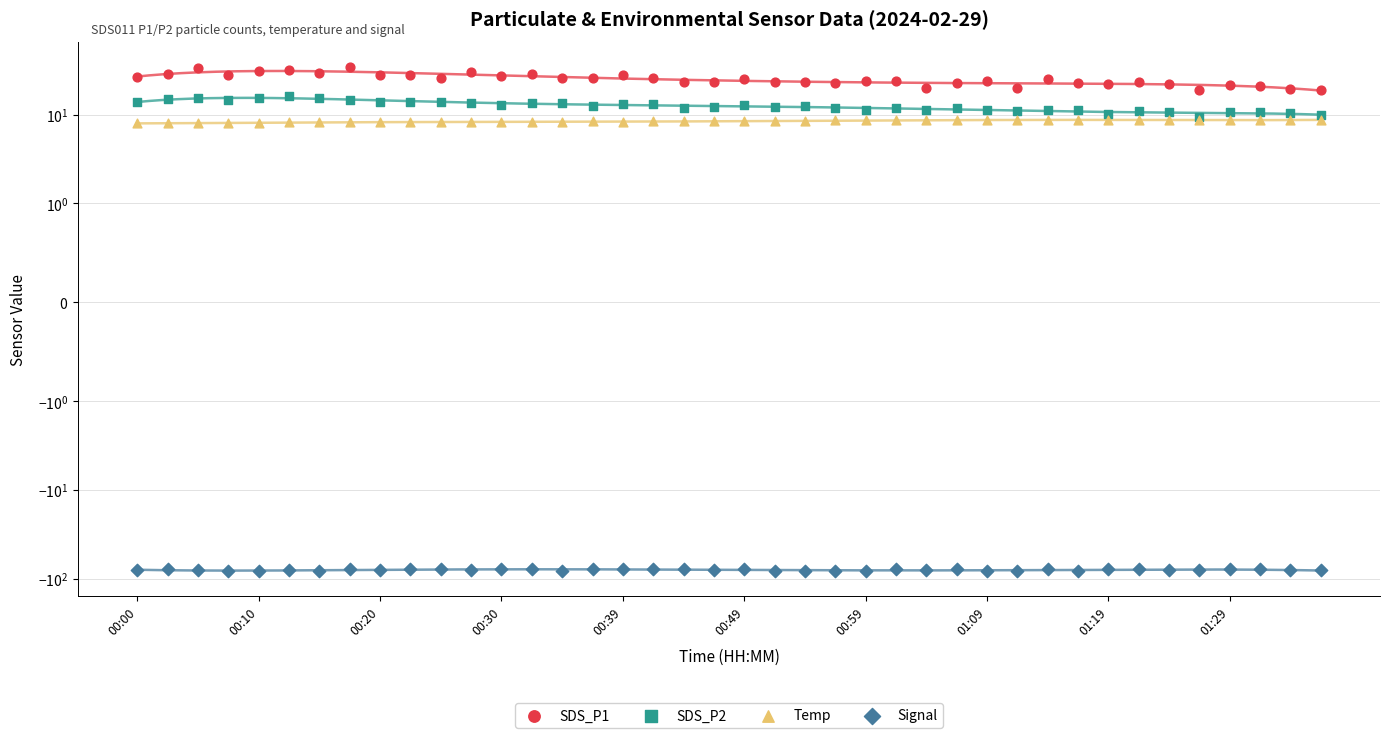

Is the value of Temp at 25 greater than the value of SDS_P2 at 26?

No